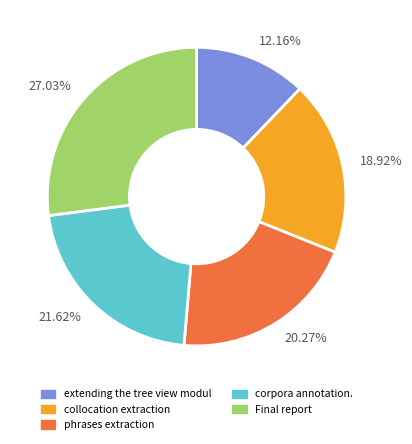

Which has a higher value, 27.03% or 20.27%?

27.03%